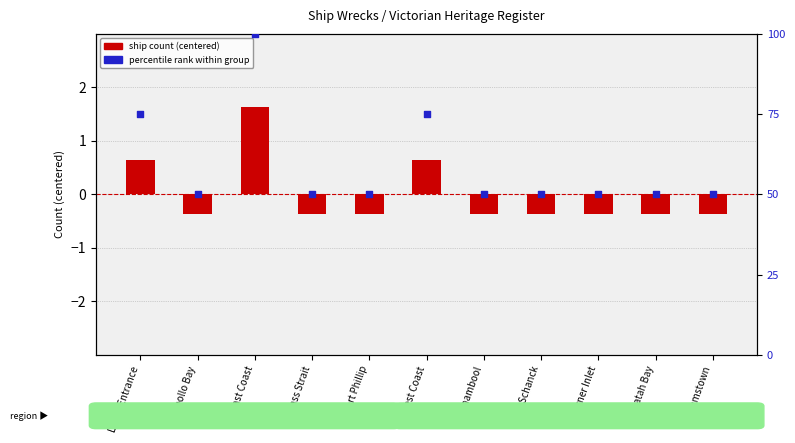

Which series has the largest total across all categories?

percentile rank within group